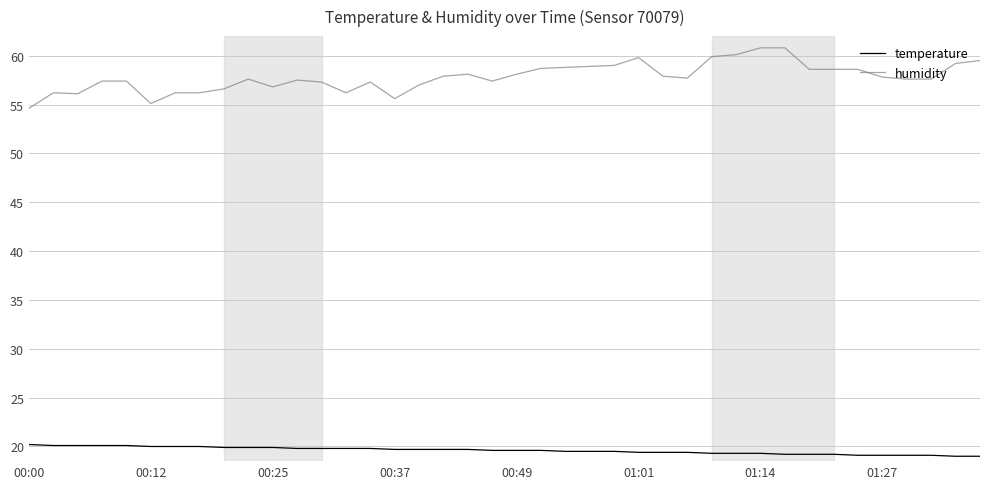

What is the difference between the maximum and minimum values in the humidity series?

6.2